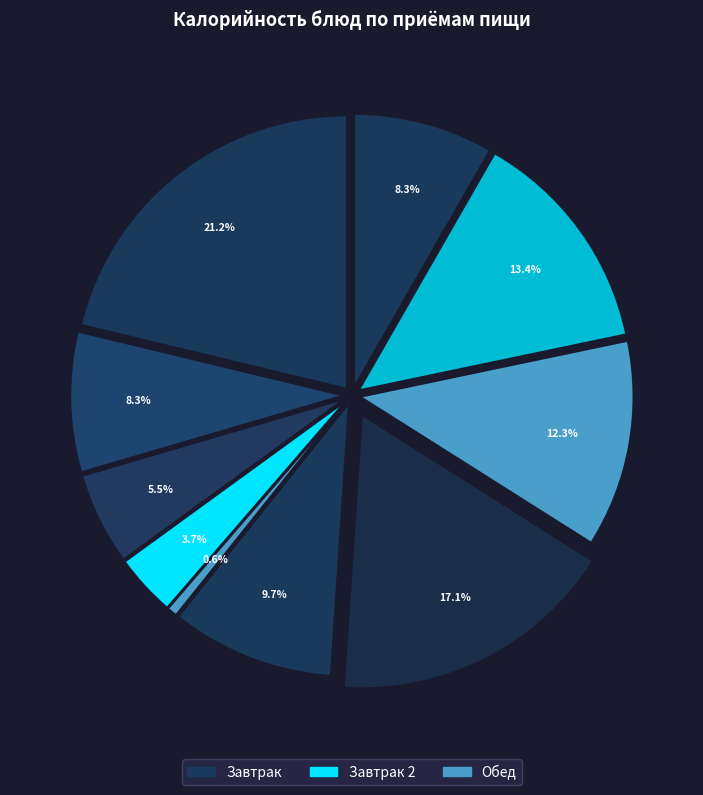

True or false: хлеб пшеничный (Завтрак) accounts for 8% of the total.

True